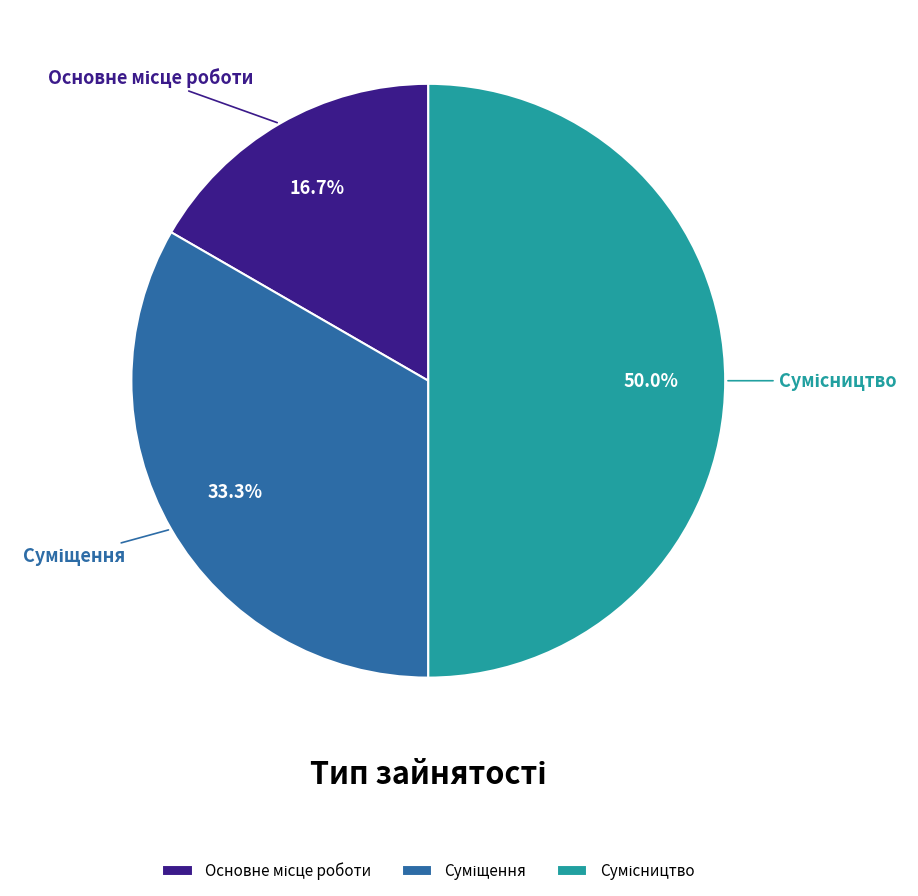

Is it true that Сумісництво is 43% of the pie?

False